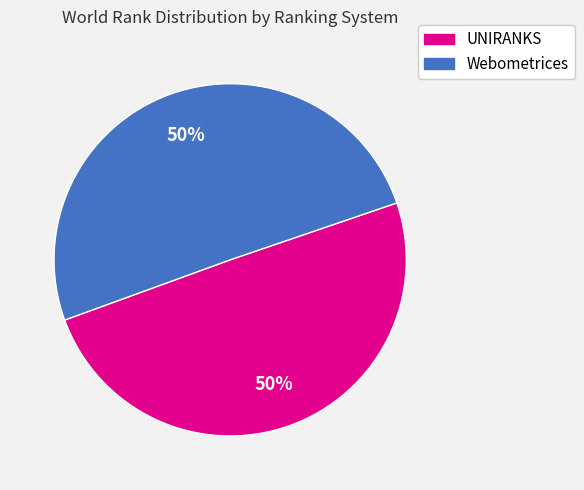

To the nearest percent, what is the average slice percentage?

50%